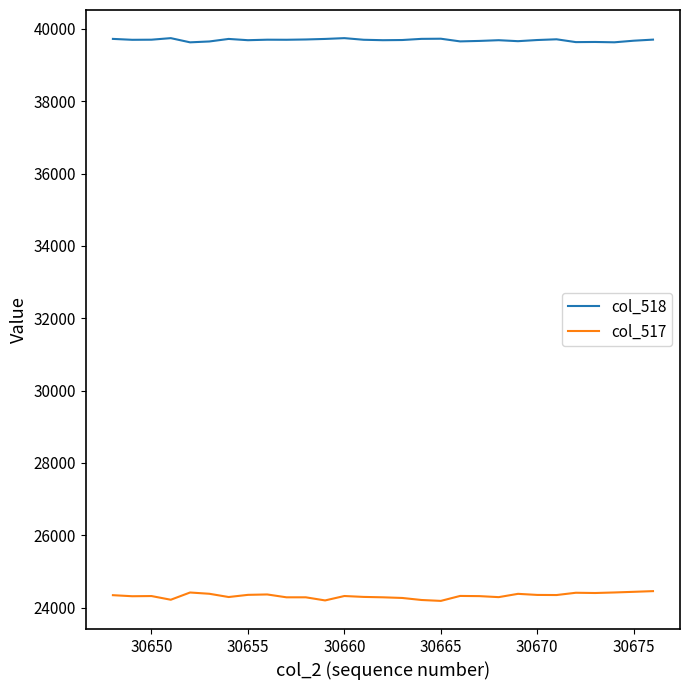

Count the number of categories in the chart.

29